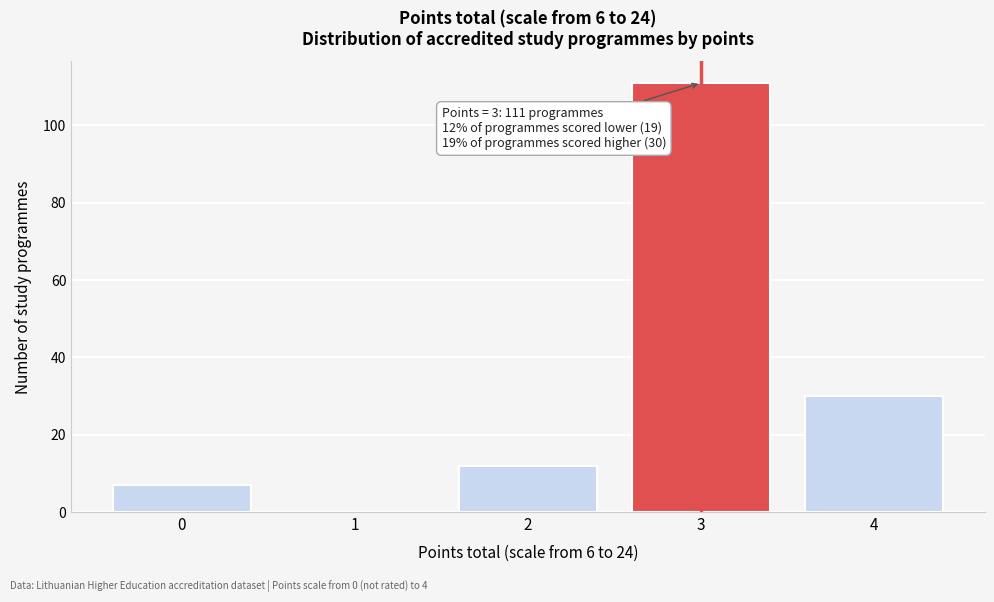

Reading left to right, extract all data points from this chart.

0=7	1=0	2=12	3=111	4=30